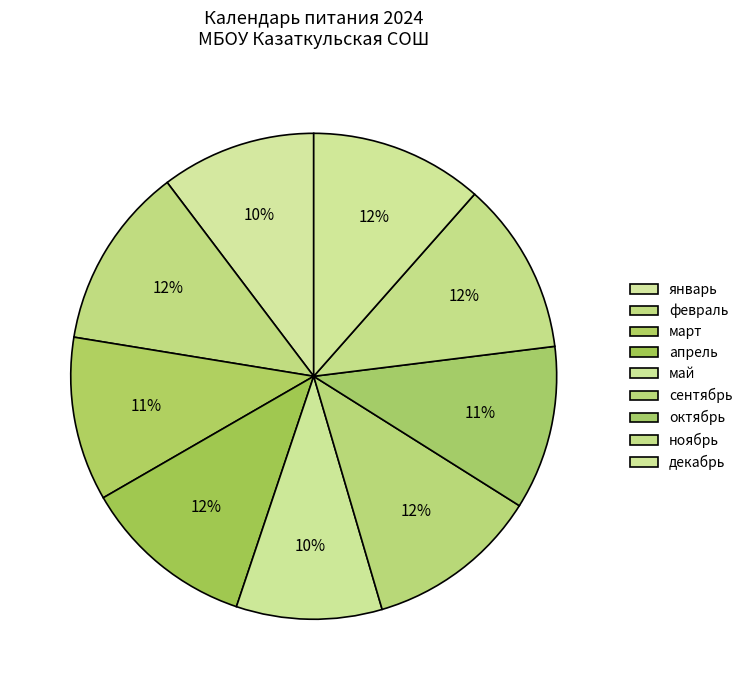

Which has a higher value, сентябрь or апрель?

сентябрь